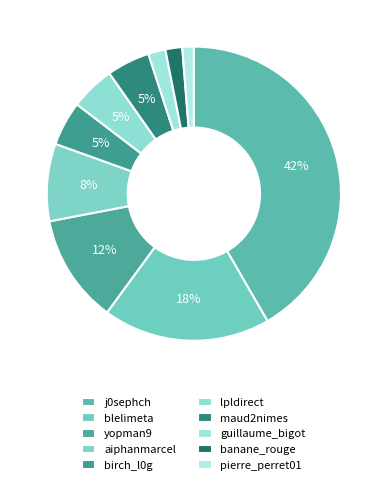

What is the largest slice in the pie chart?

j0sephch